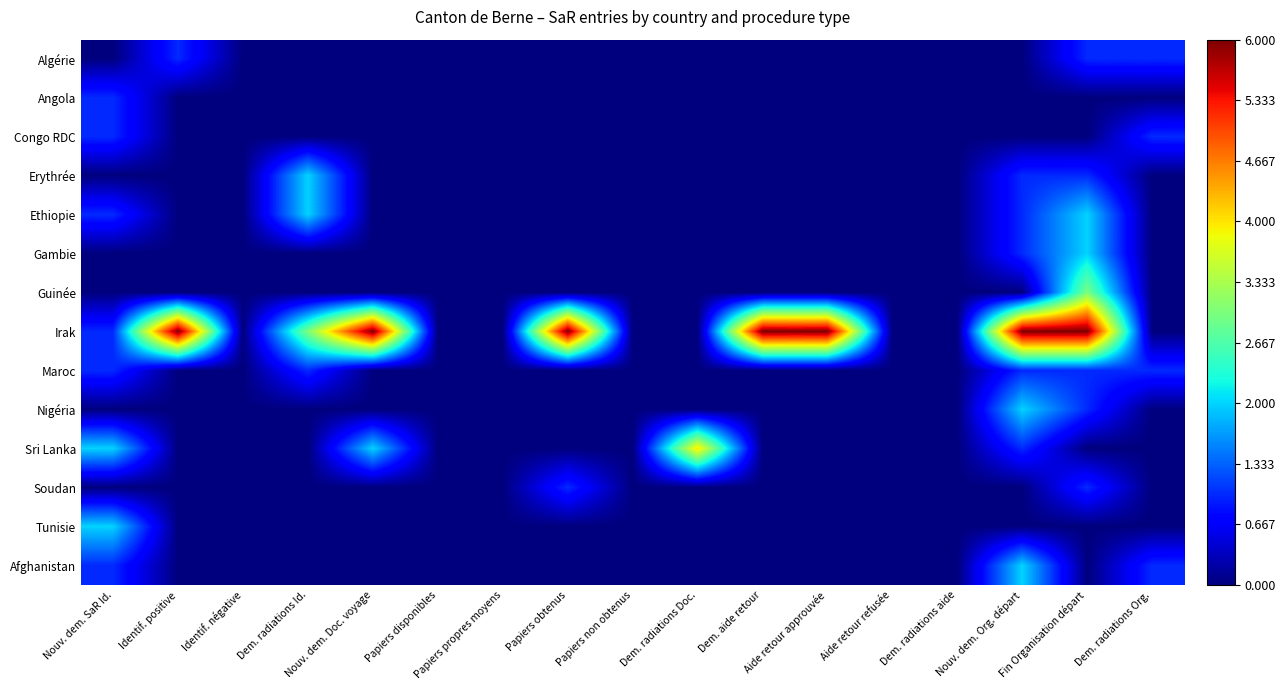

Reading left to right, list all the values displayed in this chart.

Algérie: Nouv. dem. SaR Id.=0	Identif. positive=1	Identif. négative=0	Dem. radiations Id.=0	Nouv. dem. Doc. voyage=0	Papiers disponibles=0	Papiers propres moyens=0	Papiers obtenus=0	Papiers non obtenus=0	Dem. radiations Doc.=0	Dem. aide retour=0	Aide retour approuvée=0	Aide retour refusée=0	Dem. radiations aide=0	Nouv. dem. Org. départ=0	Fin Organisation départ=1	Dem. radiations Org.=1
Angola: Nouv. dem. SaR Id.=1	Identif. positive=0	Identif. négative=0	Dem. radiations Id.=0	Nouv. dem. Doc. voyage=0	Papiers disponibles=0	Papiers propres moyens=0	Papiers obtenus=0	Papiers non obtenus=0	Dem. radiations Doc.=0	Dem. aide retour=0	Aide retour approuvée=0	Aide retour refusée=0	Dem. radiations aide=0	Nouv. dem. Org. départ=0	Fin Organisation départ=0	Dem. radiations Org.=0
Congo RDC: Nouv. dem. SaR Id.=1	Identif. positive=0	Identif. négative=0	Dem. radiations Id.=0	Nouv. dem. Doc. voyage=0	Papiers disponibles=0	Papiers propres moyens=0	Papiers obtenus=0	Papiers non obtenus=0	Dem. radiations Doc.=0	Dem. aide retour=0	Aide retour approuvée=0	Aide retour refusée=0	Dem. radiations aide=0	Nouv. dem. Org. départ=0	Fin Organisation départ=0	Dem. radiations Org.=1
Erythrée: Nouv. dem. SaR Id.=0	Identif. positive=0	Identif. négative=0	Dem. radiations Id.=2	Nouv. dem. Doc. voyage=0	Papiers disponibles=0	Papiers propres moyens=0	Papiers obtenus=0	Papiers non obtenus=0	Dem. radiations Doc.=0	Dem. aide retour=0	Aide retour approuvée=0	Aide retour refusée=0	Dem. radiations aide=0	Nouv. dem. Org. départ=1	Fin Organisation départ=1	Dem. radiations Org.=0
Ethiopie: Nouv. dem. SaR Id.=1	Identif. positive=0	Identif. négative=0	Dem. radiations Id.=2	Nouv. dem. Doc. voyage=0	Papiers disponibles=0	Papiers propres moyens=0	Papiers obtenus=0	Papiers non obtenus=0	Dem. radiations Doc.=0	Dem. aide retour=0	Aide retour approuvée=0	Aide retour refusée=0	Dem. radiations aide=0	Nouv. dem. Org. départ=1	Fin Organisation départ=2	Dem. radiations Org.=0
Gambie: Nouv. dem. SaR Id.=0	Identif. positive=0	Identif. négative=0	Dem. radiations Id.=0	Nouv. dem. Doc. voyage=0	Papiers disponibles=0	Papiers propres moyens=0	Papiers obtenus=0	Papiers non obtenus=0	Dem. radiations Doc.=0	Dem. aide retour=0	Aide retour approuvée=0	Aide retour refusée=0	Dem. radiations aide=0	Nouv. dem. Org. départ=1	Fin Organisation départ=2	Dem. radiations Org.=0
Guinée: Nouv. dem. SaR Id.=0	Identif. positive=0	Identif. négative=0	Dem. radiations Id.=0	Nouv. dem. Doc. voyage=0	Papiers disponibles=0	Papiers propres moyens=0	Papiers obtenus=0	Papiers non obtenus=0	Dem. radiations Doc.=0	Dem. aide retour=0	Aide retour approuvée=0	Aide retour refusée=0	Dem. radiations aide=0	Nouv. dem. Org. départ=0	Fin Organisation départ=3	Dem. radiations Org.=0
Irak: Nouv. dem. SaR Id.=1	Identif. positive=6	Identif. négative=0	Dem. radiations Id.=3	Nouv. dem. Doc. voyage=6	Papiers disponibles=0	Papiers propres moyens=0	Papiers obtenus=6	Papiers non obtenus=0	Dem. radiations Doc.=0	Dem. aide retour=6	Aide retour approuvée=6	Aide retour refusée=0	Dem. radiations aide=0	Nouv. dem. Org. départ=6	Fin Organisation départ=6	Dem. radiations Org.=0
Maroc: Nouv. dem. SaR Id.=1	Identif. positive=0	Identif. négative=0	Dem. radiations Id.=1	Nouv. dem. Doc. voyage=0	Papiers disponibles=0	Papiers propres moyens=0	Papiers obtenus=0	Papiers non obtenus=0	Dem. radiations Doc.=0	Dem. aide retour=0	Aide retour approuvée=0	Aide retour refusée=0	Dem. radiations aide=0	Nouv. dem. Org. départ=1	Fin Organisation départ=1	Dem. radiations Org.=1
Nigéria: Nouv. dem. SaR Id.=0	Identif. positive=0	Identif. négative=0	Dem. radiations Id.=0	Nouv. dem. Doc. voyage=0	Papiers disponibles=0	Papiers propres moyens=0	Papiers obtenus=0	Papiers non obtenus=0	Dem. radiations Doc.=0	Dem. aide retour=0	Aide retour approuvée=0	Aide retour refusée=0	Dem. radiations aide=0	Nouv. dem. Org. départ=2	Fin Organisation départ=1	Dem. radiations Org.=0
Sri Lanka: Nouv. dem. SaR Id.=2	Identif. positive=0	Identif. négative=0	Dem. radiations Id.=0	Nouv. dem. Doc. voyage=2	Papiers disponibles=0	Papiers propres moyens=0	Papiers obtenus=0	Papiers non obtenus=0	Dem. radiations Doc.=4	Dem. aide retour=0	Aide retour approuvée=0	Aide retour refusée=0	Dem. radiations aide=0	Nouv. dem. Org. départ=1	Fin Organisation départ=0	Dem. radiations Org.=0
Soudan: Nouv. dem. SaR Id.=0	Identif. positive=0	Identif. négative=0	Dem. radiations Id.=0	Nouv. dem. Doc. voyage=0	Papiers disponibles=0	Papiers propres moyens=0	Papiers obtenus=1	Papiers non obtenus=0	Dem. radiations Doc.=0	Dem. aide retour=0	Aide retour approuvée=0	Aide retour refusée=0	Dem. radiations aide=0	Nouv. dem. Org. départ=0	Fin Organisation départ=1	Dem. radiations Org.=0
Tunisie: Nouv. dem. SaR Id.=2	Identif. positive=0	Identif. négative=0	Dem. radiations Id.=0	Nouv. dem. Doc. voyage=0	Papiers disponibles=0	Papiers propres moyens=0	Papiers obtenus=0	Papiers non obtenus=0	Dem. radiations Doc.=0	Dem. aide retour=0	Aide retour approuvée=0	Aide retour refusée=0	Dem. radiations aide=0	Nouv. dem. Org. départ=0	Fin Organisation départ=0	Dem. radiations Org.=0
Afghanistan: Nouv. dem. SaR Id.=1	Identif. positive=0	Identif. négative=0	Dem. radiations Id.=0	Nouv. dem. Doc. voyage=0	Papiers disponibles=0	Papiers propres moyens=0	Papiers obtenus=0	Papiers non obtenus=0	Dem. radiations Doc.=0	Dem. aide retour=0	Aide retour approuvée=0	Aide retour refusée=0	Dem. radiations aide=0	Nouv. dem. Org. départ=2	Fin Organisation départ=0	Dem. radiations Org.=1